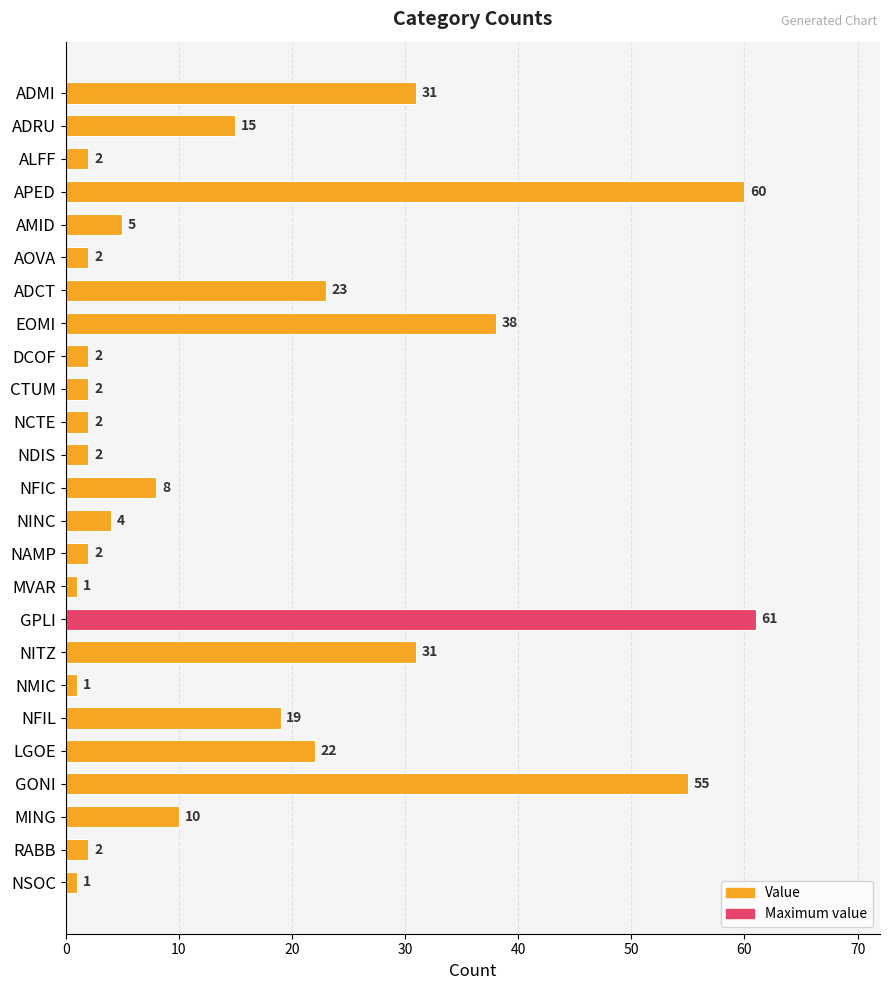

At which category does the chart reach its peak across all series?

GPLI